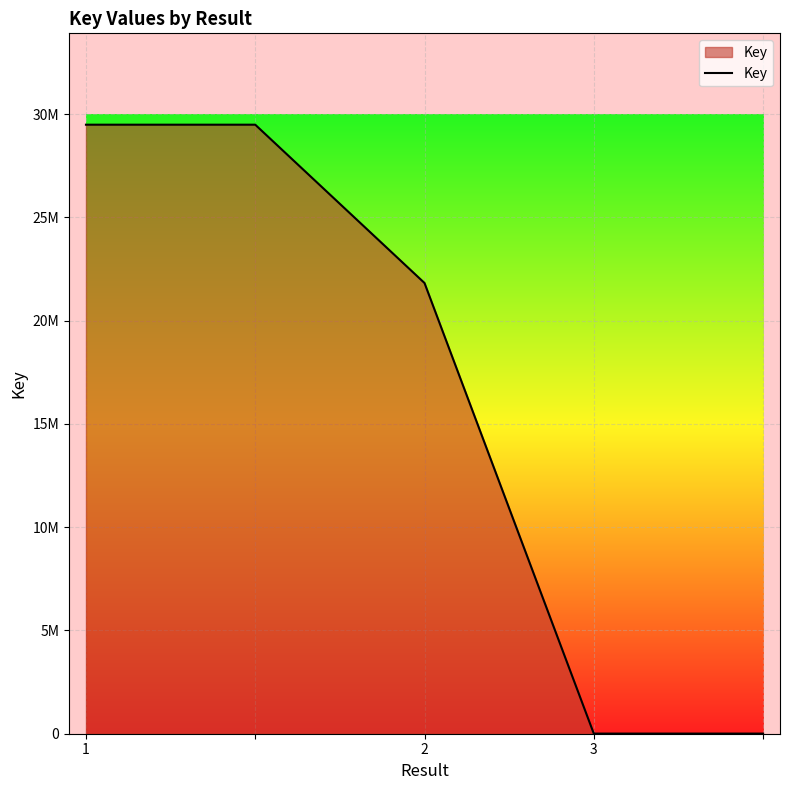

Does the chart have visible grid lines?

Yes